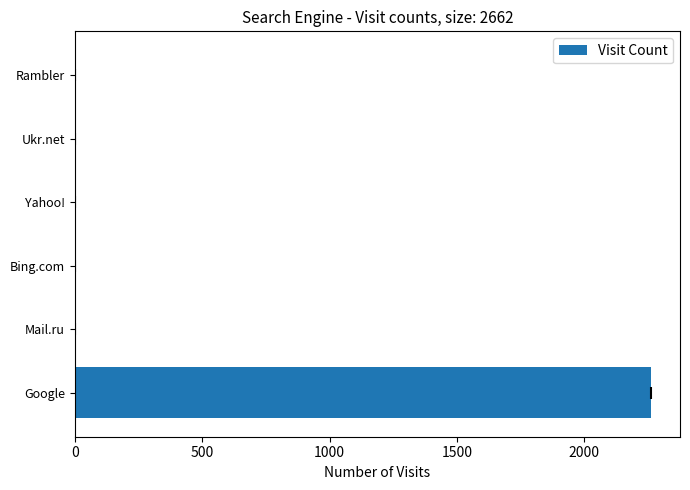

What is the sum of all values?

2265